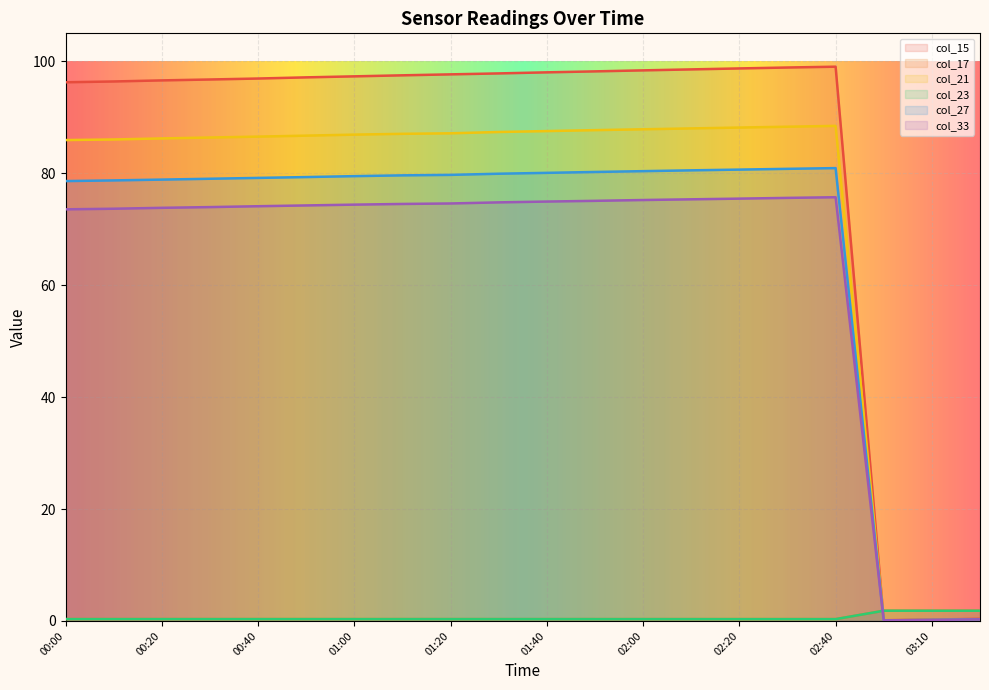

Which series has the largest total across all categories?

col_15